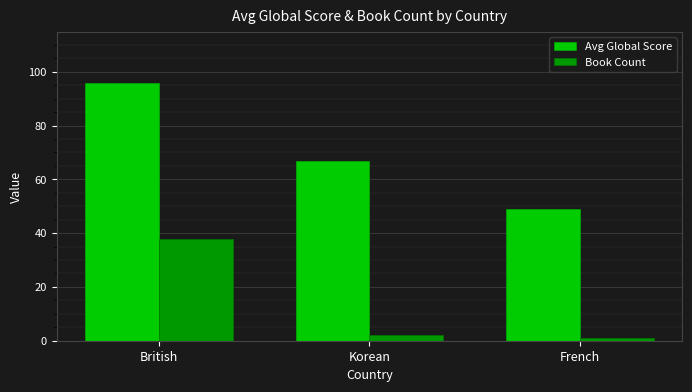

At which label does Avg Global Score reach its minimum?

French